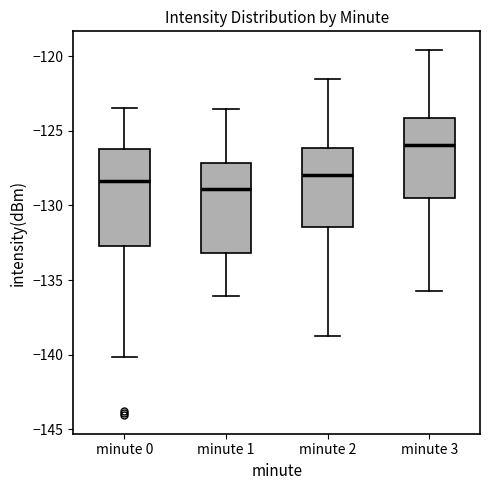

Reading left to right, read every box against the y-axis: the position of its median line, the range the box covers, and the ends of its whiskers. The values are not printed on the chart, so give them approximately, as read against the axis.

minute 0: median -128.5, box -132.5 to -126.0, whiskers -140.0 to -123.5
minute 1: median -129.0, box -133.0 to -127.0, whiskers -136.0 to -123.5
minute 2: median -128.0, box -131.5 to -126.0, whiskers -138.5 to -121.5
minute 3: median -126.0, box -129.5 to -124.0, whiskers -135.5 to -119.5